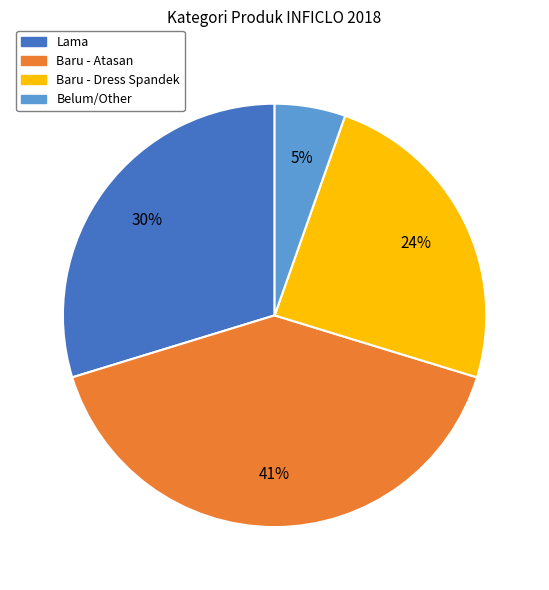

What percentage is the Baru - Atasan slice, to the nearest percent?

41%